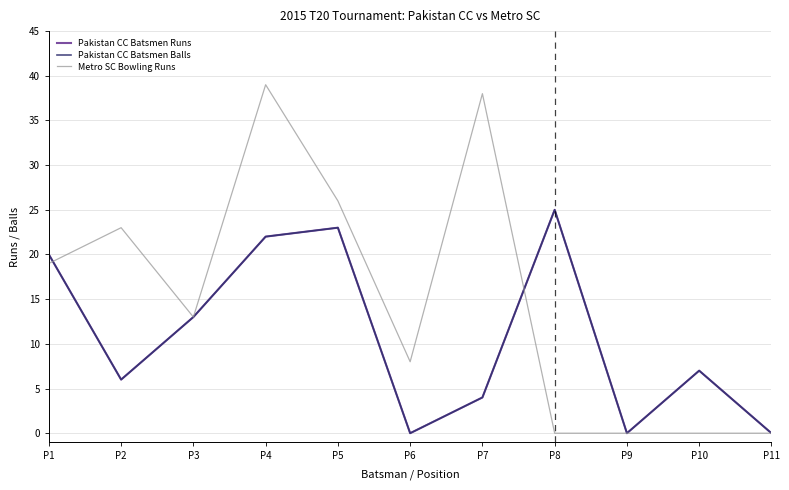

Rank the categories by Metro SC Bowling Runs value from lowest to highest.

P8, P9, P10, P11, P6, P3, P1, P2, P5, P7, P4